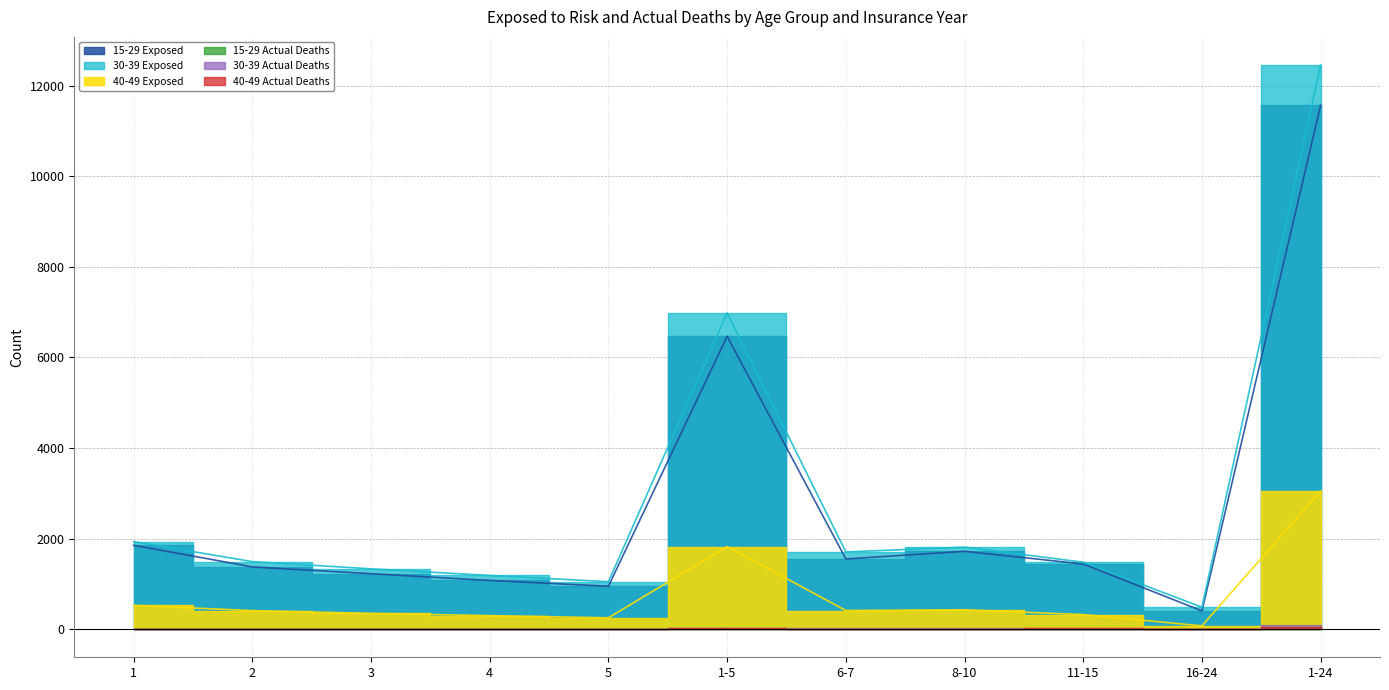

True or false: 15-29 Actual Deaths and 30-39 Exposed cross at least once.

False